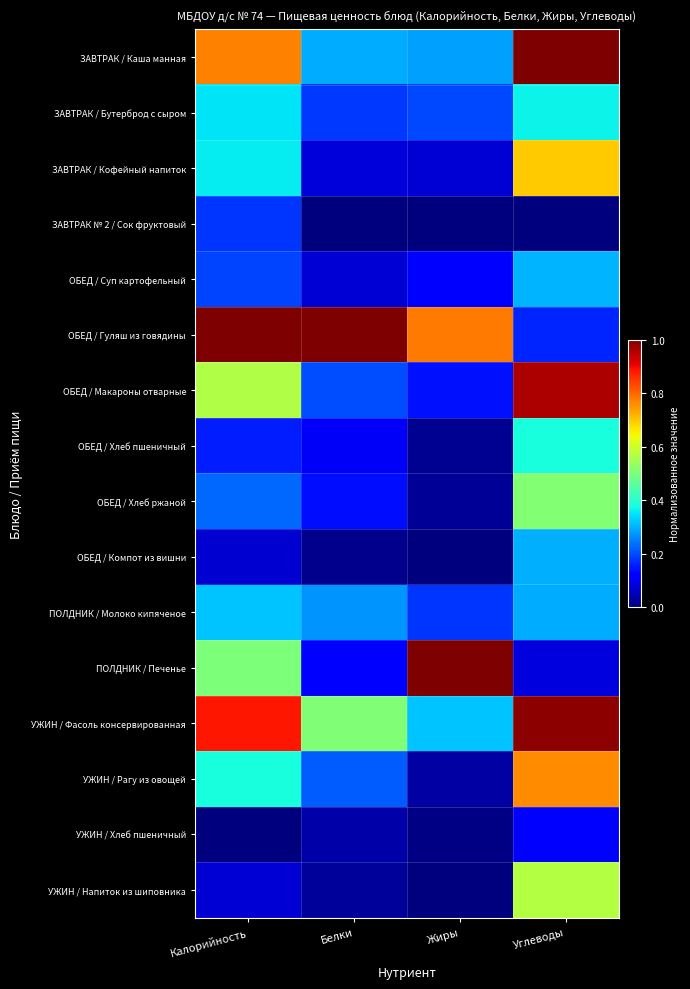

How many series are shown in this chart?

16